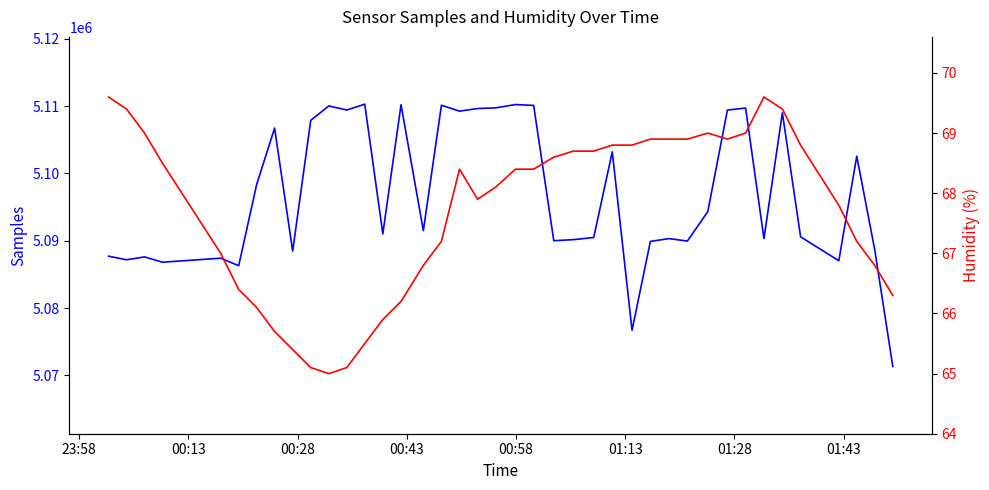

What is the difference between the maximum and minimum values in the Humidity series?

4.6